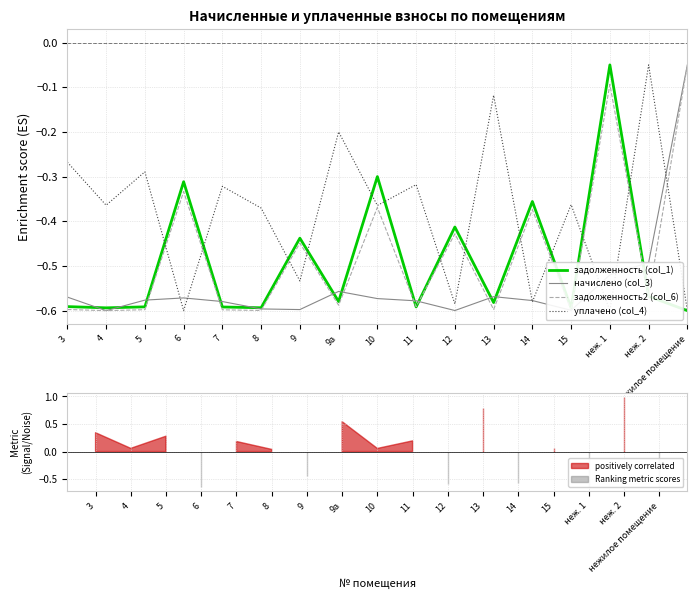

At which category does задолженность (col_1) reach its first local valley?

4